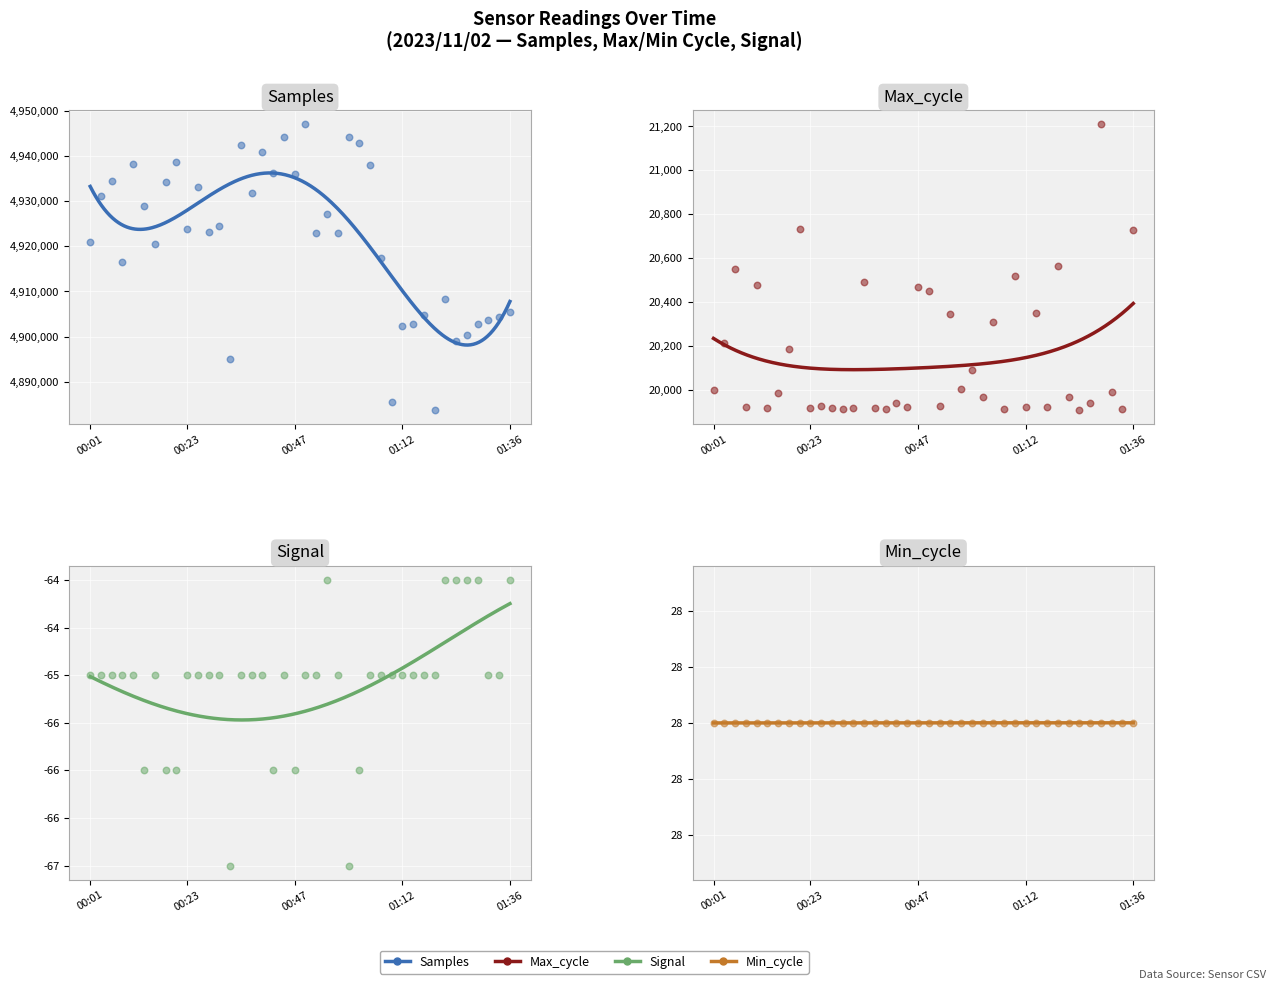

Which series reaches the maximum Y coordinate?

Samples